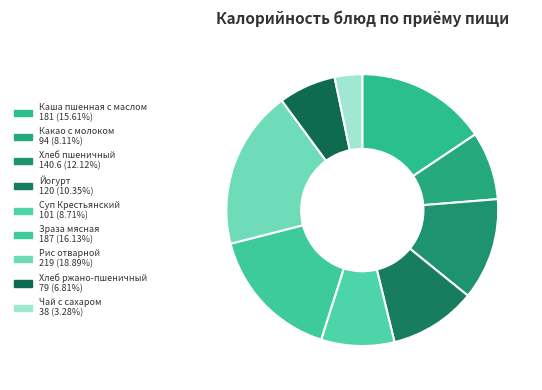

True or false: Какао с молоком accounts for 8% of the total.

True